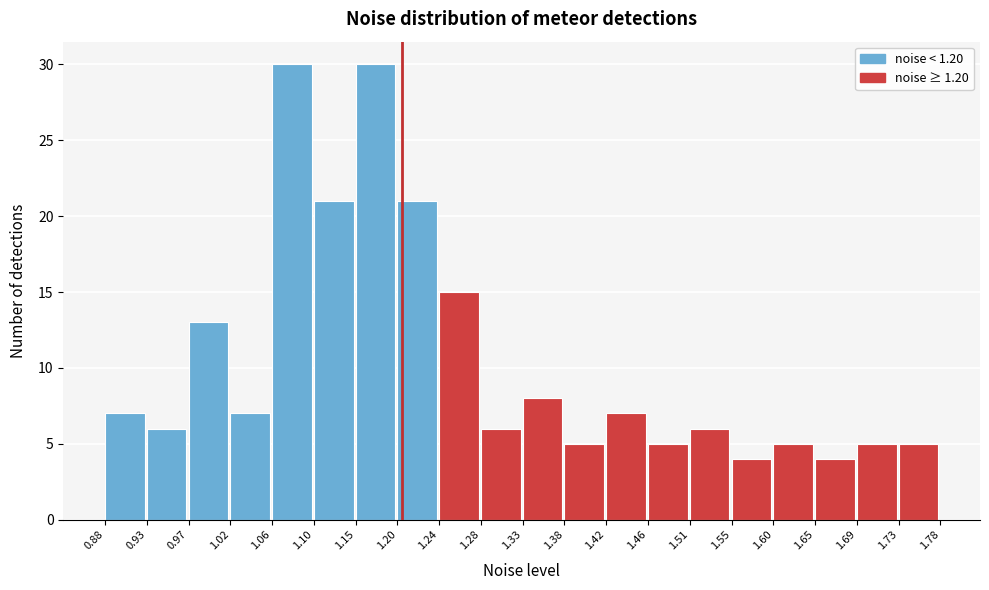

Reading left to right, list every bar in this chart as the range it spans on the x-axis followed by its height. The values are not printed on the chart, so give them approximately, as read against the axis.

0.88 to 0.93: 7
0.93 to 0.97: 6
0.97 to 1.02: 13
1.02 to 1.06: 7
1.06 to 1.10: 30
1.10 to 1.15: 21
1.15 to 1.20: 30
1.20 to 1.24: 21
1.24 to 1.28: 15
1.28 to 1.33: 6
1.33 to 1.38: 8
1.38 to 1.42: 5
1.42 to 1.46: 7
1.46 to 1.51: 5
1.51 to 1.55: 6
1.55 to 1.60: 4
1.60 to 1.65: 5
1.65 to 1.69: 4
1.69 to 1.73: 5
1.73 to 1.78: 5